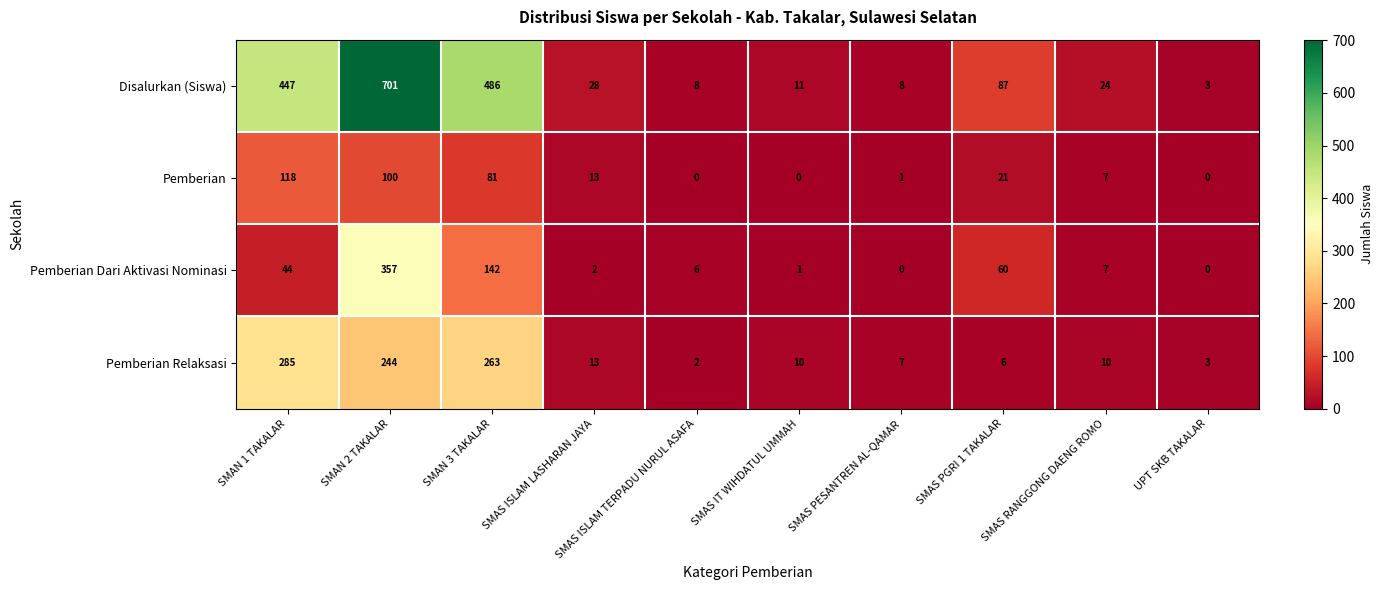

Is it true that Pemberian Dari Aktivasi Nominasi equals -162 at UPT SKB TAKALAR?

False